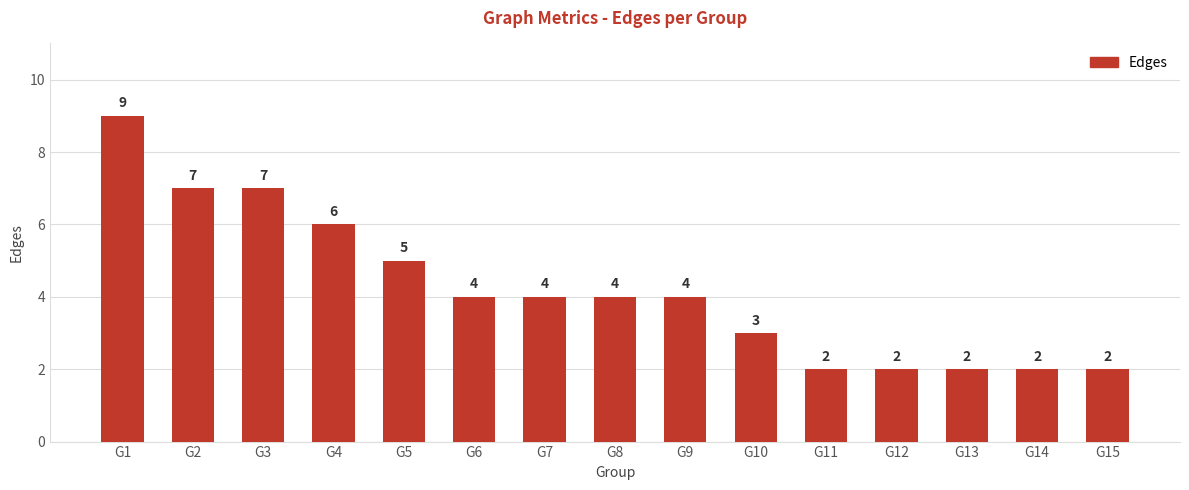

Reading left to right, what are all the values shown in this chart?

G1=9	G2=7	G3=7	G4=6	G5=5	G6=4	G7=4	G8=4	G9=4	G10=3	G11=2	G12=2	G13=2	G14=2	G15=2